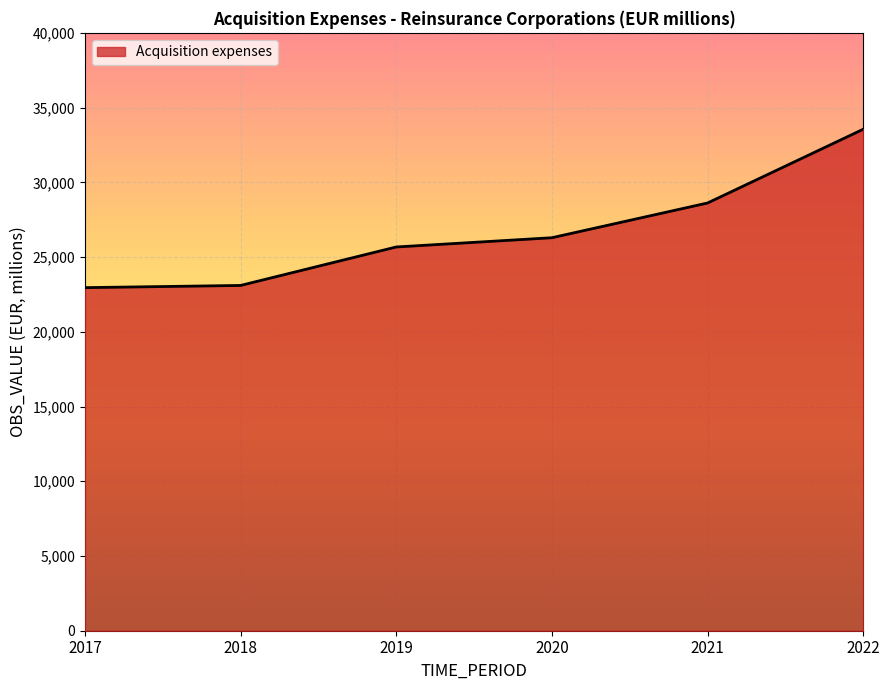

What is the average value?

26697.7